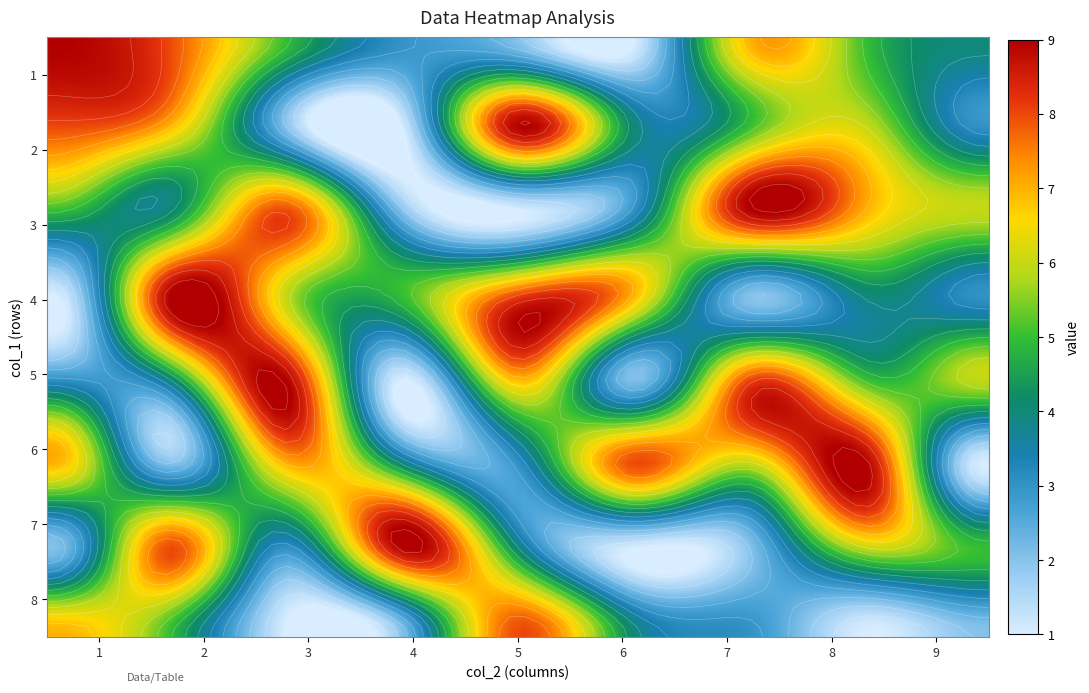

Reading left to right, list all the values displayed in this chart.

1: 9	8	5	3	2	1	7	5	4
2: 8	7	2	1	9	4	5	6	3
3: 5	4	8	2	1	3	9	7	6
4: 1	9	6	5	8	7	2	4	3
5: 3	4	9	1	7	2	8	5	6
6: 7	2	7	4	3	8	6	9	1
7: 2	8	3	9	4	1	2	6	5
8: 7	5	1	2	8	4	3	1	2